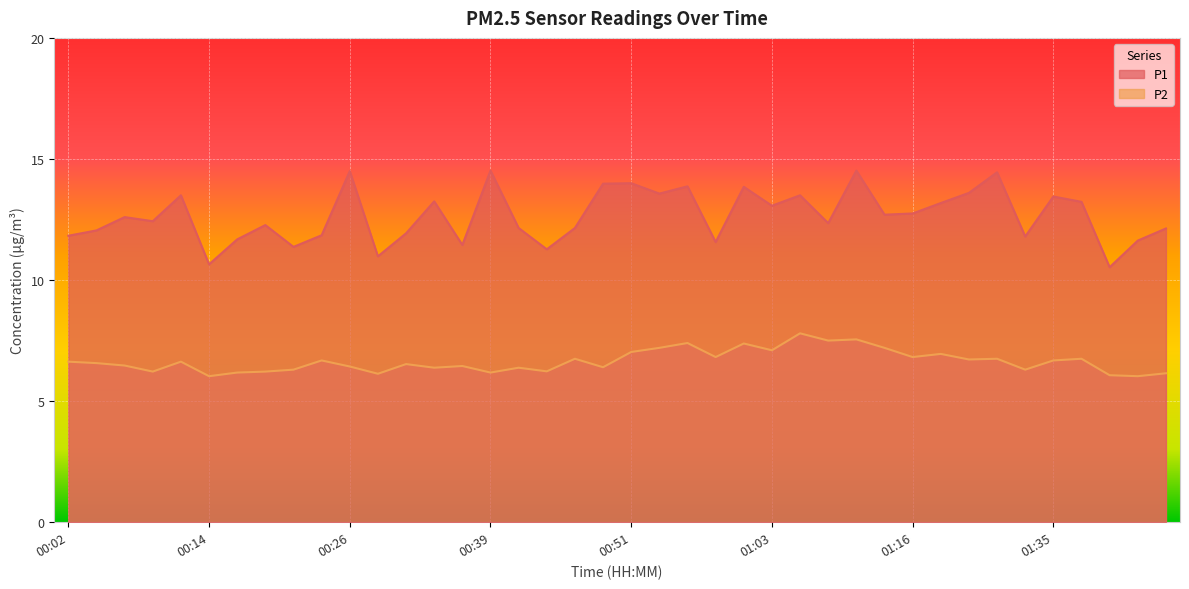

List the labels in order of P2 value, largest first.

01:06, 01:10, 01:08, 00:56, 01:01, 00:53, 01:13, 01:03, 00:51, 01:19, 00:58, 01:16, 00:46, 01:30, 01:37, 01:21, 00:24, 01:35, 00:02, 00:12, 00:04, 00:31, 00:07, 00:36, 00:26, 00:49, 00:34, 00:41, 00:21, 01:32, 00:44, 00:09, 00:19, 00:16, 00:39, 01:44, 00:29, 01:39, 00:14, 01:42